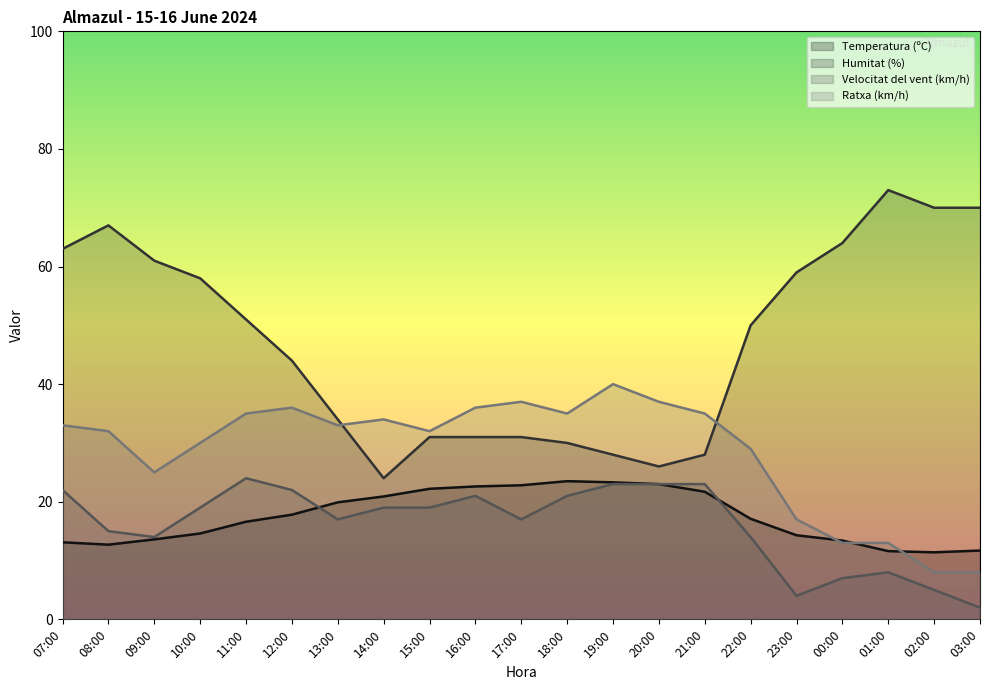

After their last crossing, which series has the higher values: Temperatura (ºC) or Velocitat del vent (km/h)?

Temperatura (ºC)